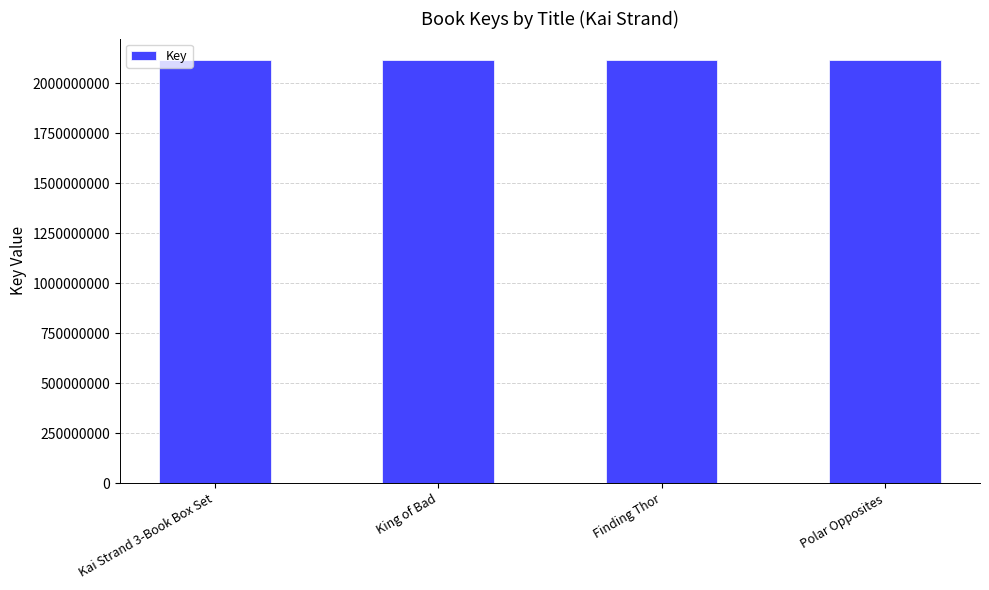

Where does the data first go above 2117946649?

King of Bad